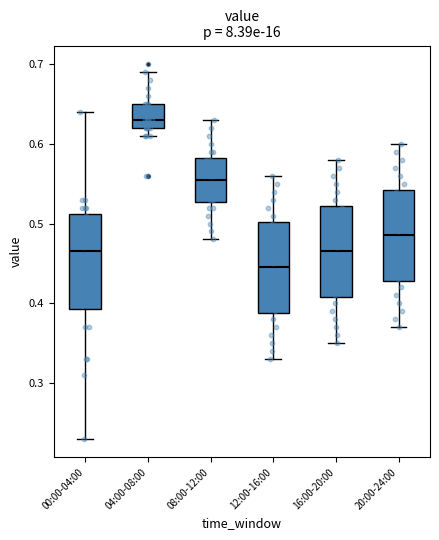

Reading left to right, transcribe this box plot: for each box, give where its median line is, the range the box spans, and where its two whiskers end, as read against the y-axis. The values are not printed on the chart, so give them approximately, as read against the axis.

00:00-04:00: median 0.47, box 0.39 to 0.51, whiskers 0.23 to 0.64
04:00-08:00: median 0.63, box 0.62 to 0.65, whiskers 0.61 to 0.69
08:00-12:00: median 0.56, box 0.53 to 0.58, whiskers 0.48 to 0.63
12:00-16:00: median 0.45, box 0.39 to 0.50, whiskers 0.33 to 0.56
16:00-20:00: median 0.47, box 0.41 to 0.52, whiskers 0.35 to 0.58
20:00-24:00: median 0.49, box 0.43 to 0.54, whiskers 0.37 to 0.60